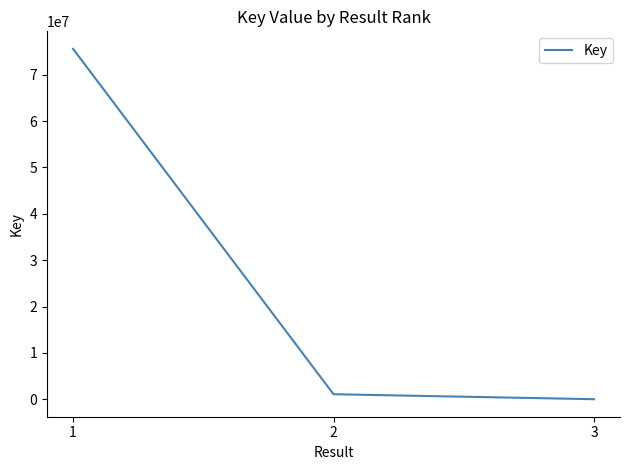

What is the sum of the values at 1 and 2?

76659839